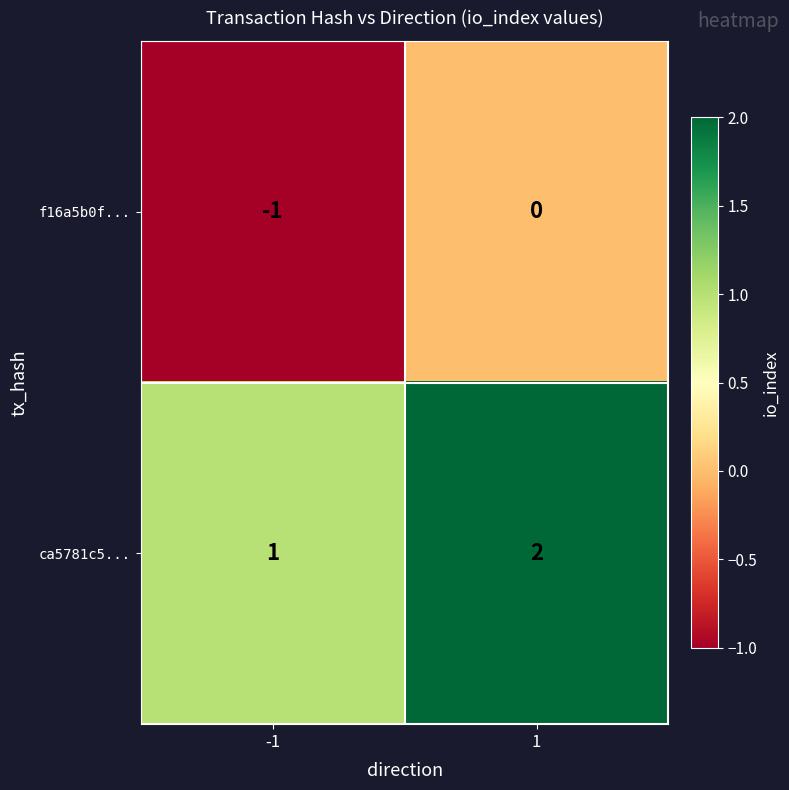

The f16a5b0f... series shows -1 at -1. True or false?

True